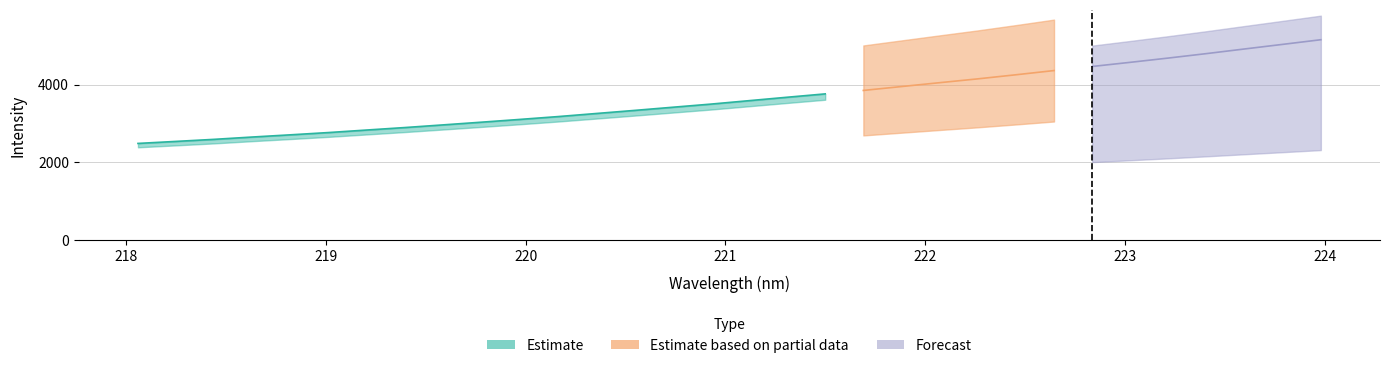

True or false: Estimate based on partial data and Forecast cross at least once.

False